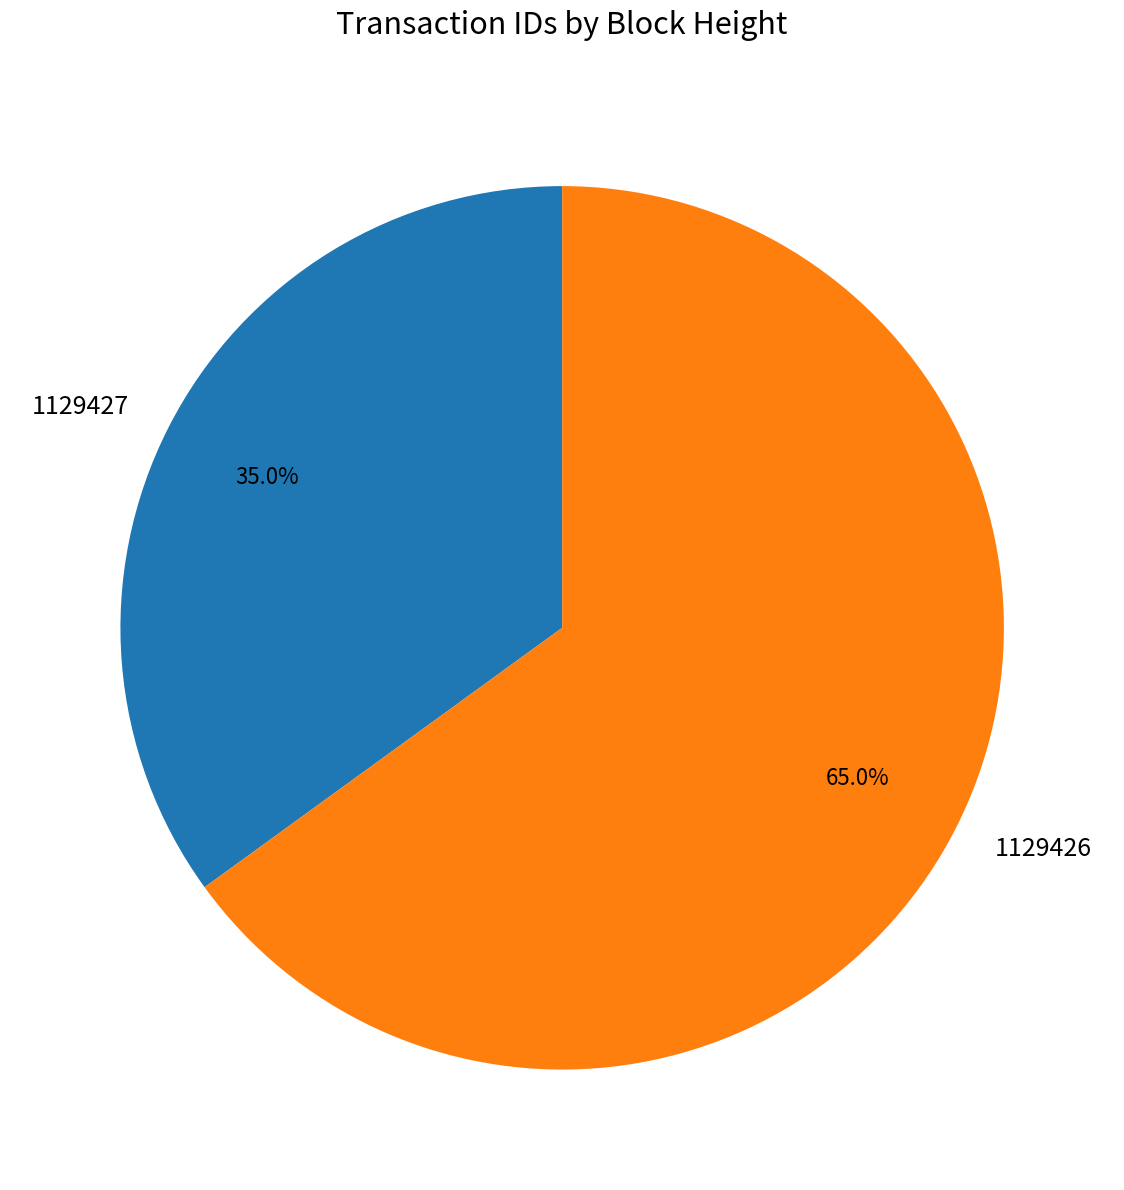

What is the total percentage of 1129427 and 1129426?

100.0%